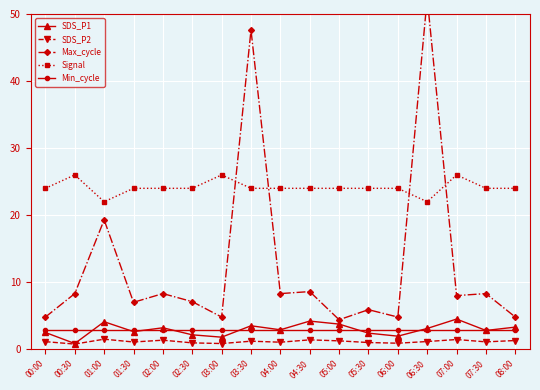

Reading left to right, extract all data points from this chart.

SDS_P1: 00:00=2.5	00:30=0.8	01:00=4.1	01:30=2.6	02:00=3.2	02:30=2.1	03:00=1.8	03:30=3.5	04:00=2.9	04:30=4.2	05:00=3.8	05:30=2.4	06:00=1.9	06:30=3.1	07:00=4.5	07:30=2.8	08:00=3.3
SDS_P2: 00:00=1.1	00:30=0.8	01:00=1.5	01:30=1.1	02:00=1.4	02:30=0.9	03:00=0.8	03:30=1.2	04:00=1.1	04:30=1.4	05:00=1.2	05:30=1.0	06:00=0.9	06:30=1.1	07:00=1.4	07:30=1.1	08:00=1.3
Max_cycle: 00:00=4.8	00:30=8.3	01:00=19.3	01:30=7.0	02:00=8.3	02:30=7.1	03:00=4.8	03:30=47.6	04:00=8.3	04:30=8.6	05:00=4.4	05:30=5.9	06:00=4.8	06:30=52.4	07:00=8.0	07:30=8.3	08:00=4.8
Signal: 00:00=24.0	00:30=26.0	01:00=22.0	01:30=24.0	02:00=24.0	02:30=24.0	03:00=26.0	03:30=24.0	04:00=24.0	04:30=24.0	05:00=24.0	05:30=24.0	06:00=24.0	06:30=22.0	07:00=26.0	07:30=24.0	08:00=24.0
Min_cycle: 00:00=2.8	00:30=2.8	01:00=2.8	01:30=2.8	02:00=2.8	02:30=2.8	03:00=2.8	03:30=2.8	04:00=2.8	04:30=2.8	05:00=2.8	05:30=2.8	06:00=2.8	06:30=2.8	07:00=2.8	07:30=2.8	08:00=2.8